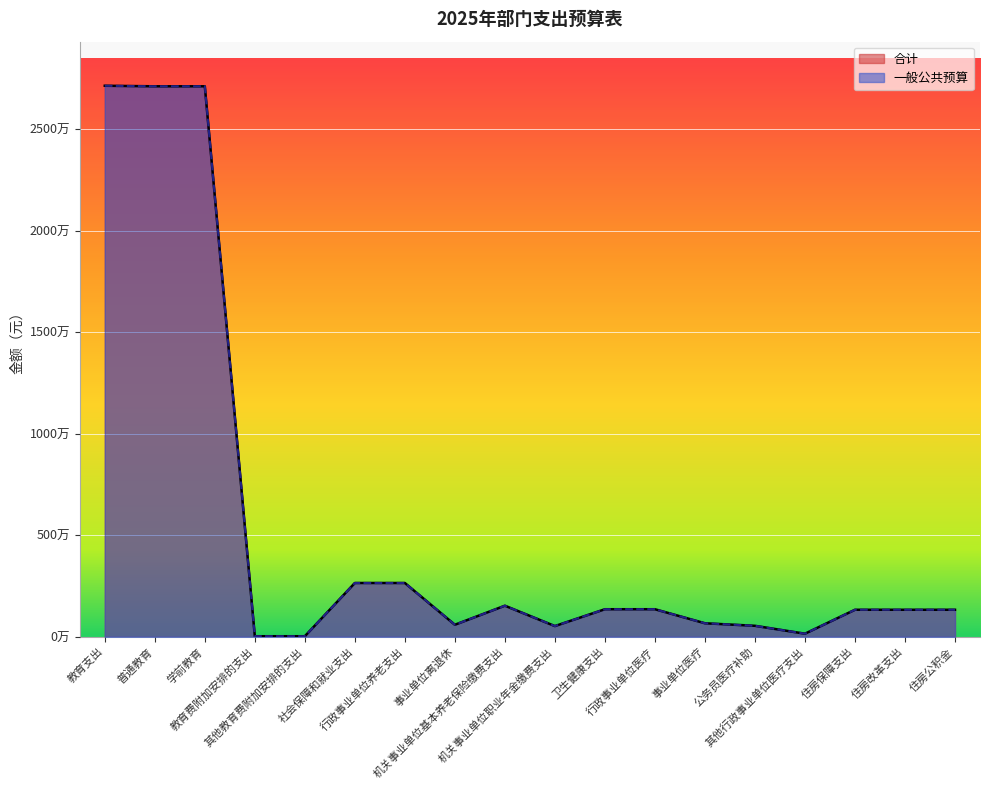

Reading left to right, transcribe all the data shown in this chart.

合计: 27129294	27102694	27102694	26600	26600	2648000	2648000	591600	1530000	526400	1356000	1356000	665000	540000	151000	1330000	1330000	1330000
一般公共预算: 27129284	27102684	27102684	26600	26600	2648000	2648000	591600	1530000	526400	1356000	1356000	665000	540000	151000	1330000	1330000	1330000